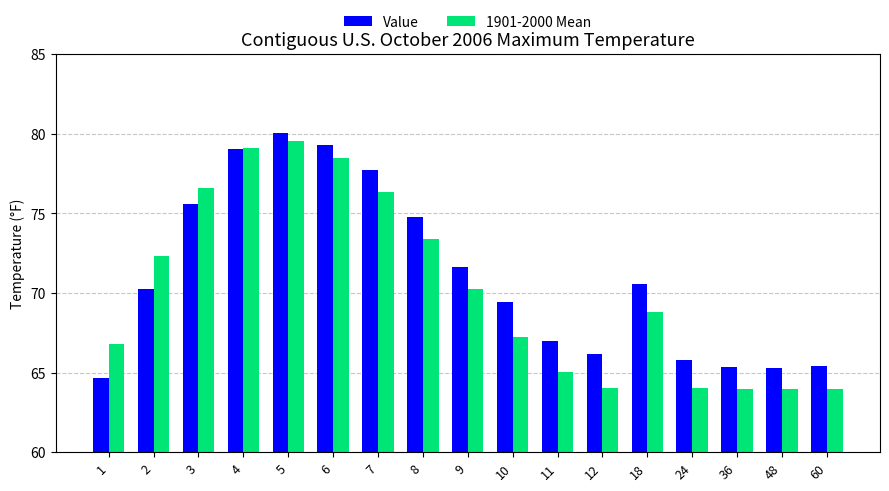

Which series has the widest spread of values?

1901-2000 Mean